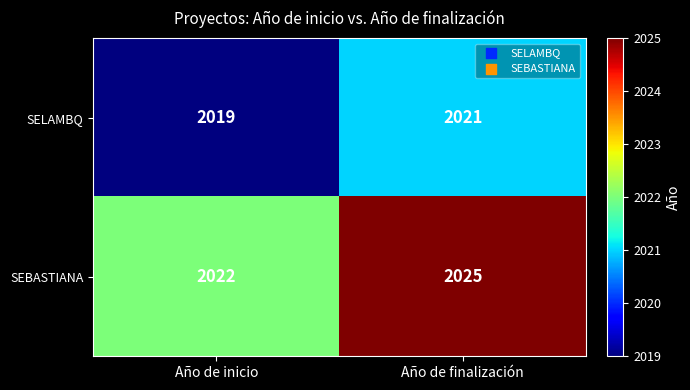

Reading left to right, what are all the values shown in this chart?

SELAMBQ: Año de inicio=2019	Año de finalización=2021
SEBASTIANA: Año de inicio=2022	Año de finalización=2025